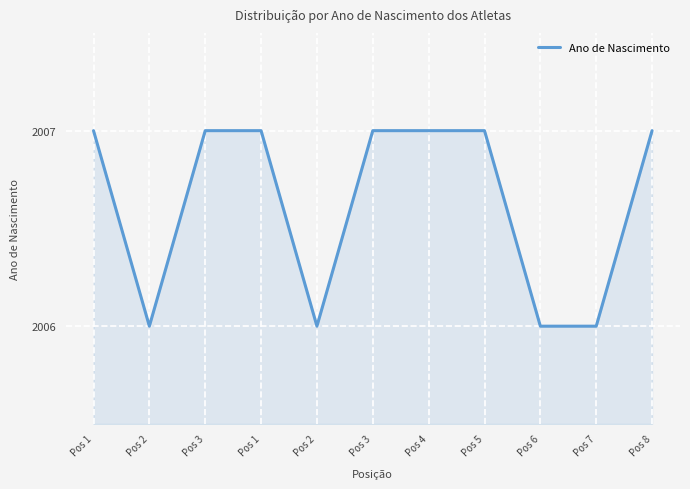

Rank the categories by value from highest to lowest.

Pos 1, Pos 3, Pos 1, Pos 3, Pos 4, Pos 5, Pos 8, Pos 2, Pos 2, Pos 6, Pos 7